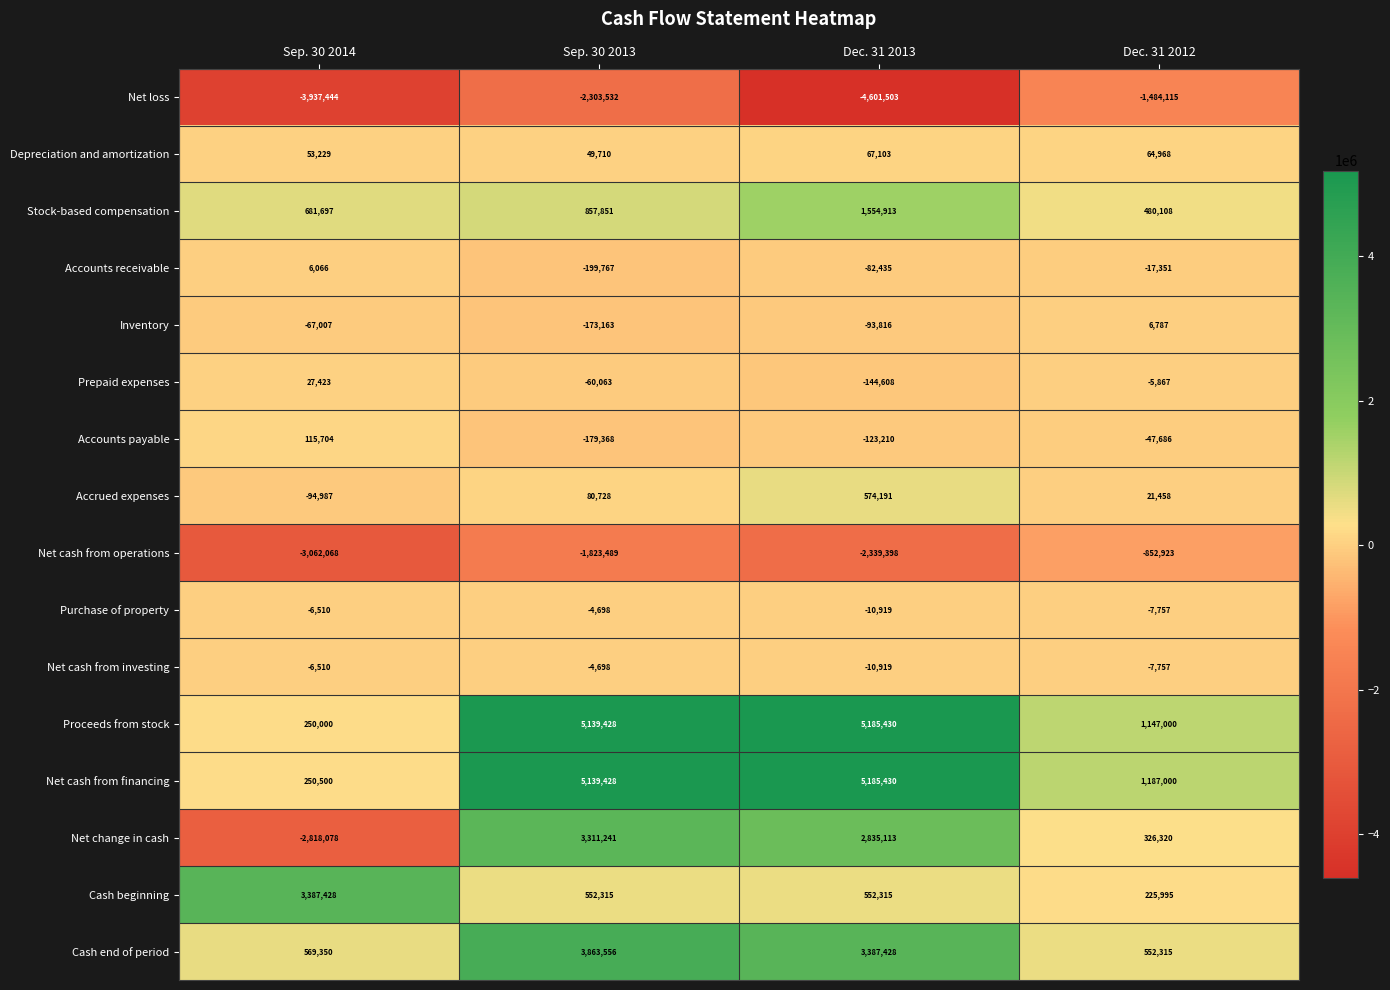

How many series are shown in this chart?

16